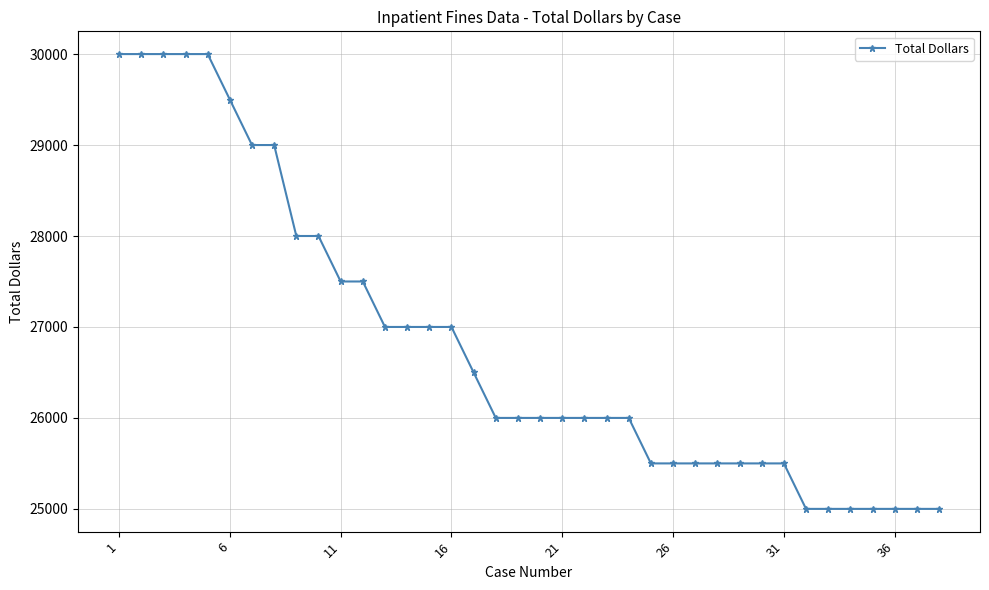

What is the difference between the maximum and minimum values?

5000